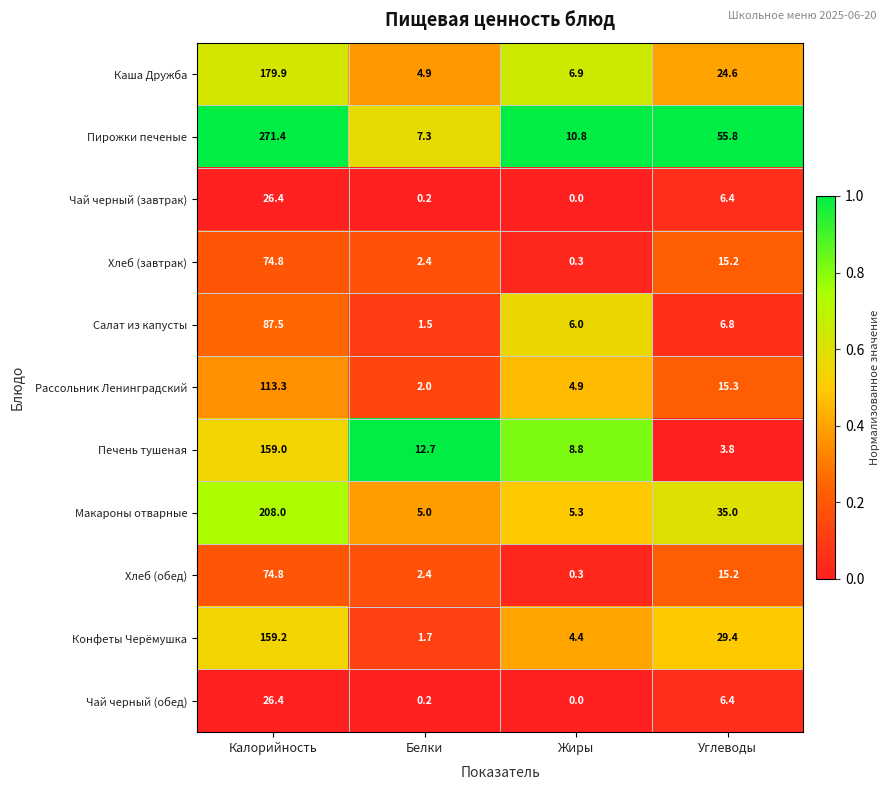

Rank the categories by Каша Дружба value from lowest to highest.

Белки, Жиры, Углеводы, Калорийность